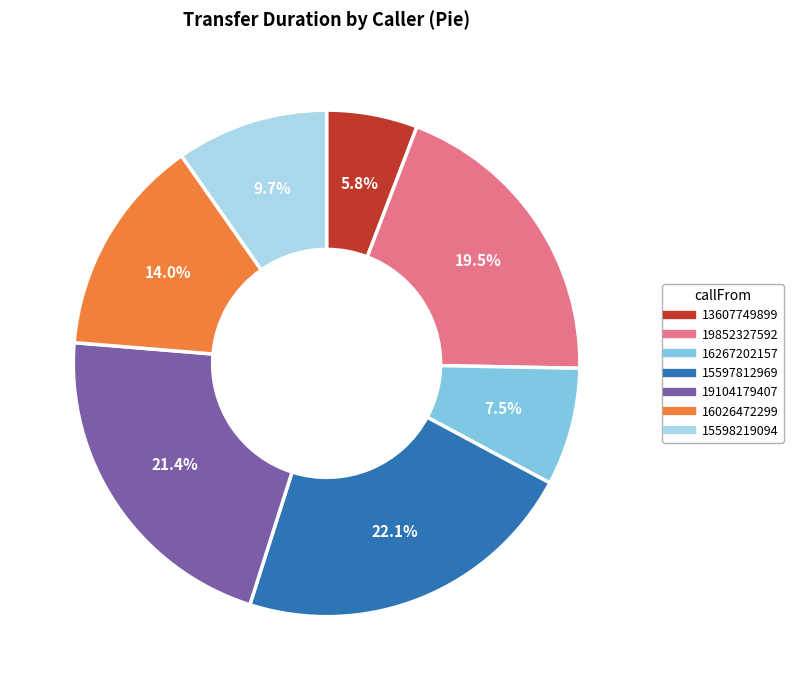

How many slices are in this pie chart?

7